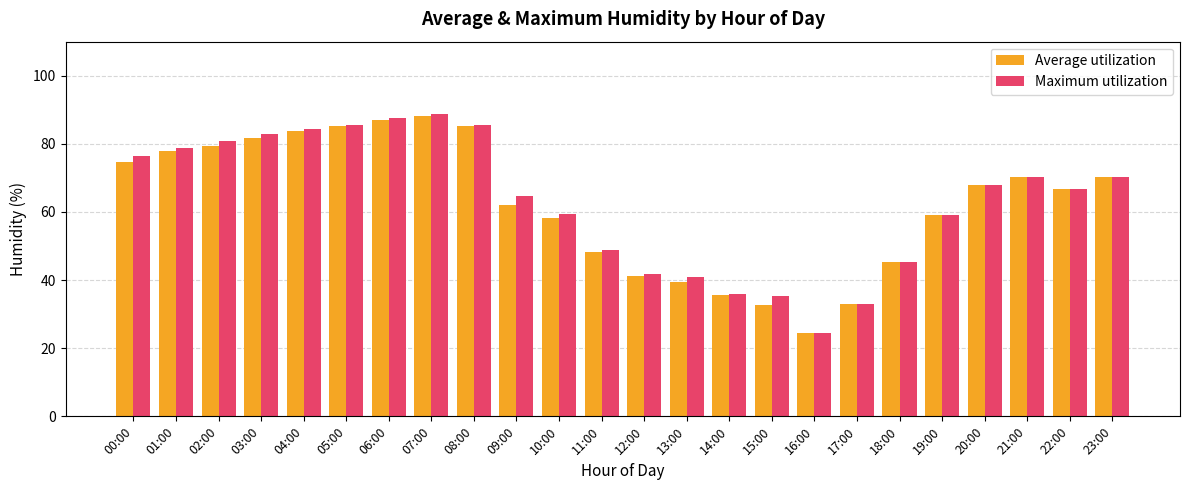

Which category has the lowest value across all series?

16:00